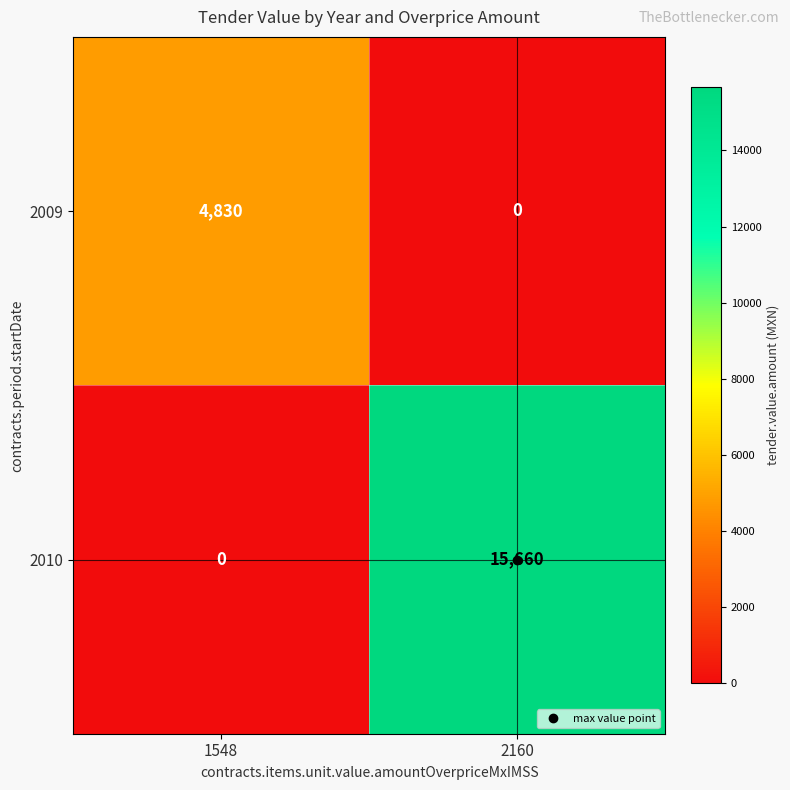

Rank the series at 2160 from highest to lowest value.

2010, 2009